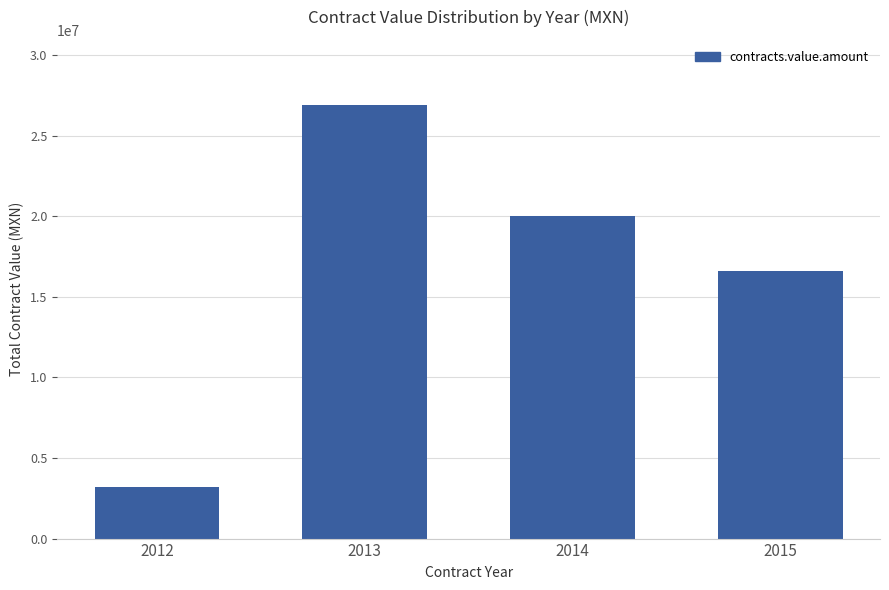

What is the difference between the values at 2012 and 2014?

16787131.0